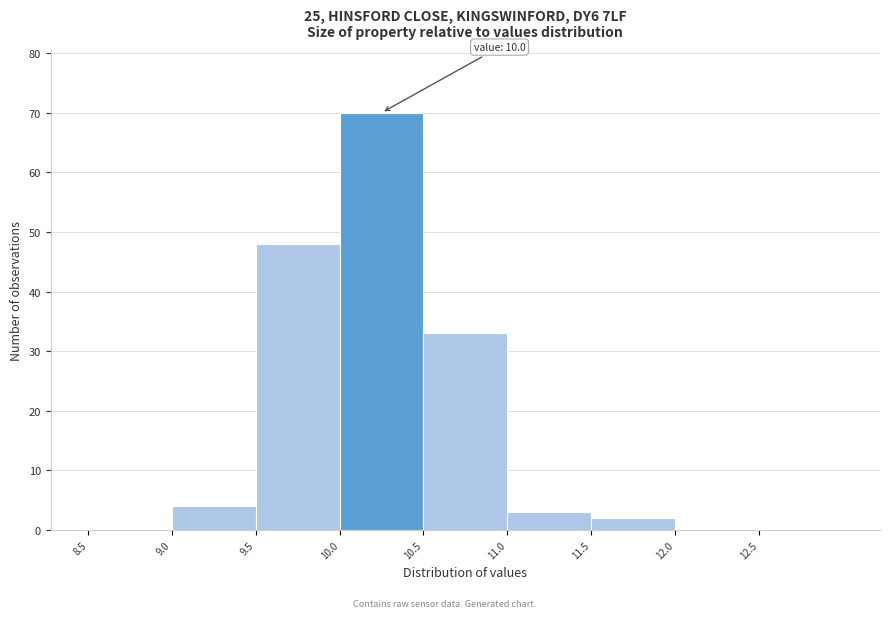

Which range on the x-axis has the tallest bar?

10.0 to 10.5